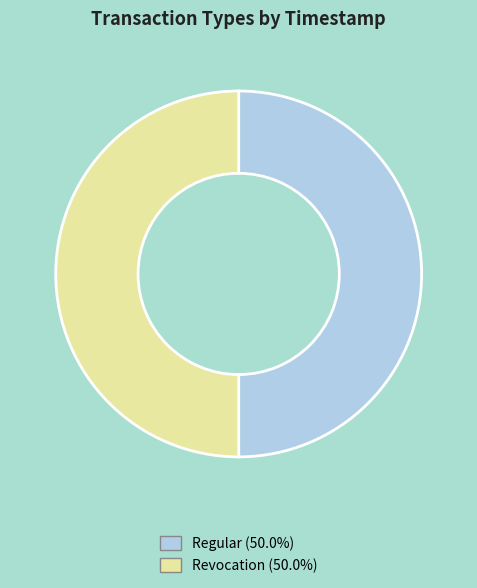

What is the ratio of the value at Revocation to the value at Regular?

1.0